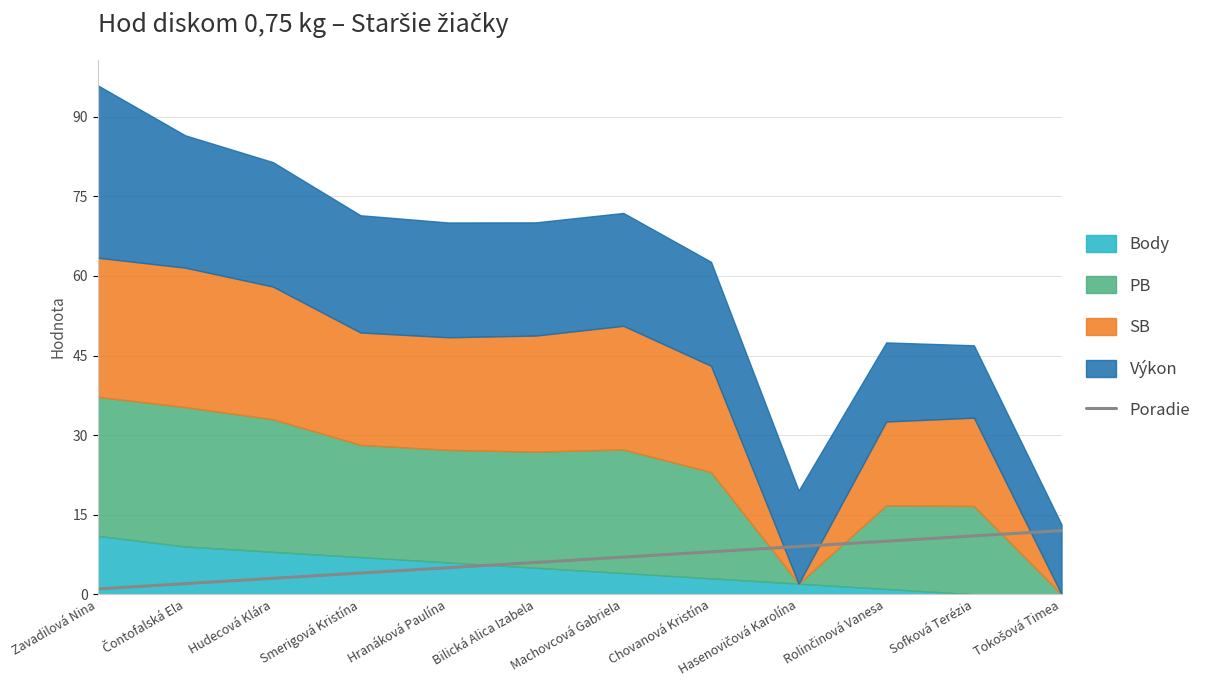

What is the value of the 6th point from the left?

6